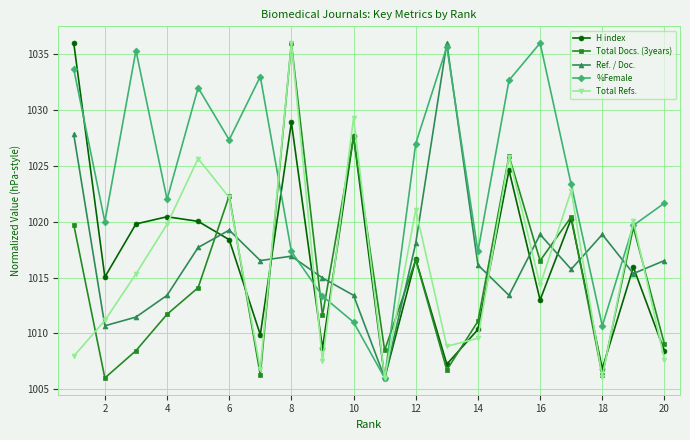

What is the minimum value for %Female?

1006.0